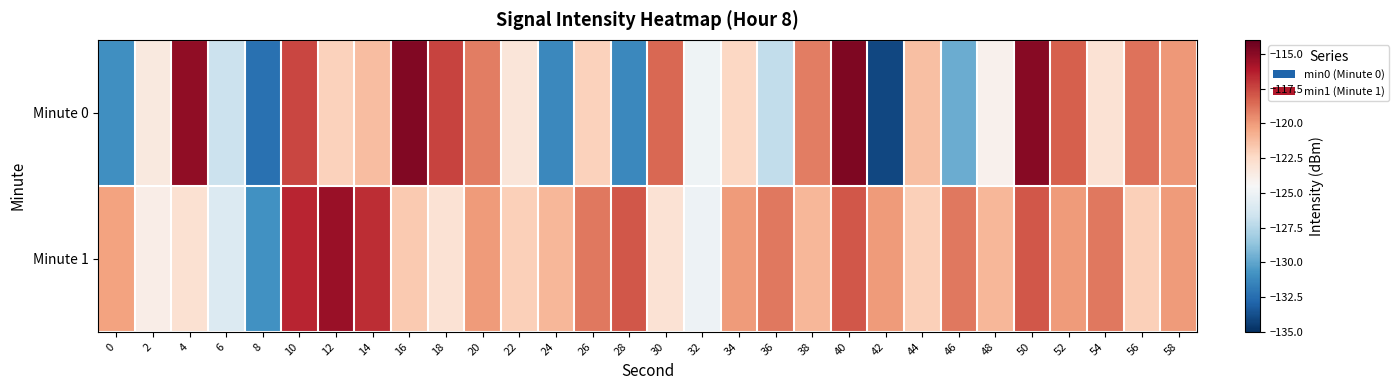

Reading left to right, what are all the values shown in this chart?

Minute 0: 0=-131.0	2=-123.4	4=-115.2	6=-126.7	8=-132.3	10=-117.5	12=-122.1	14=-121.2	16=-114.8	18=-117.4	20=-119.1	22=-123.2	24=-131.3	26=-122.1	28=-131.3	30=-118.4	32=-125.0	34=-122.3	36=-127.1	38=-119.1	40=-114.7	42=-134.1	44=-121.4	46=-129.7	48=-124.0	50=-114.9	52=-118.2	54=-123.0	56=-118.8	58=-119.9
Minute 1: 0=-120.3	2=-123.8	4=-122.9	6=-125.9	8=-130.9	10=-116.5	12=-115.4	14=-116.7	16=-121.7	18=-123.0	20=-120.0	22=-122.0	24=-121.0	26=-119.0	28=-118.0	30=-123.0	32=-125.0	34=-120.0	36=-119.0	38=-121.0	40=-118.0	42=-120.0	44=-122.0	46=-119.0	48=-121.0	50=-118.0	52=-120.0	54=-119.0	56=-122.0	58=-120.0